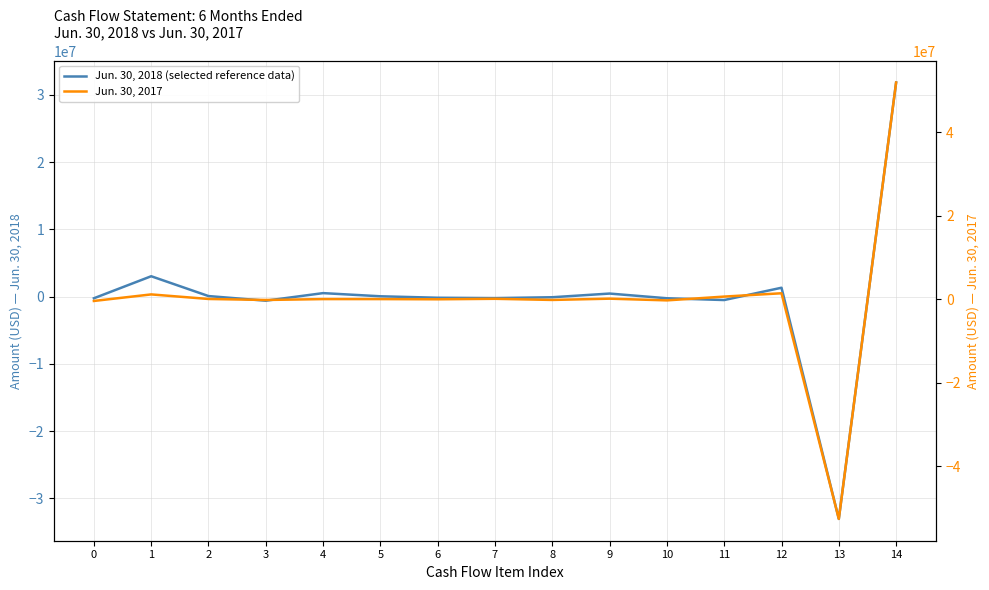

Which has a higher value, 0 or 7?

7